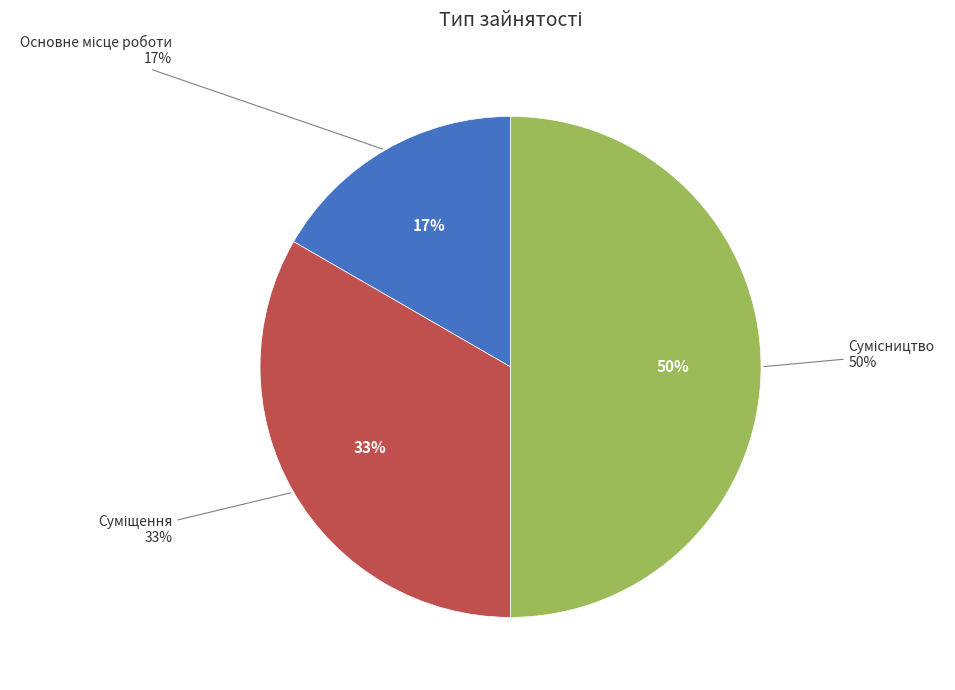

To the nearest percent, what is the combined percentage of Сумісництво and Основне місце роботи?

67%